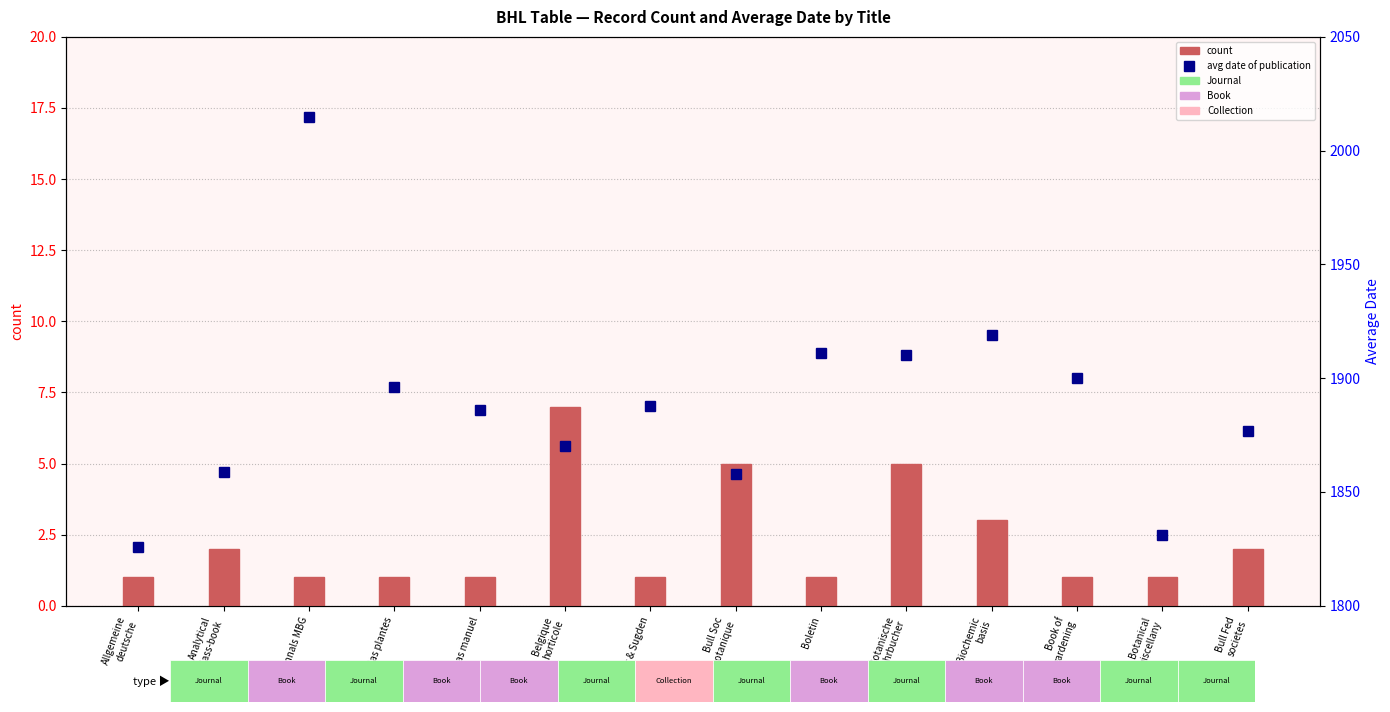

What is the difference between the maximum and second lowest values in the avg date series?

184